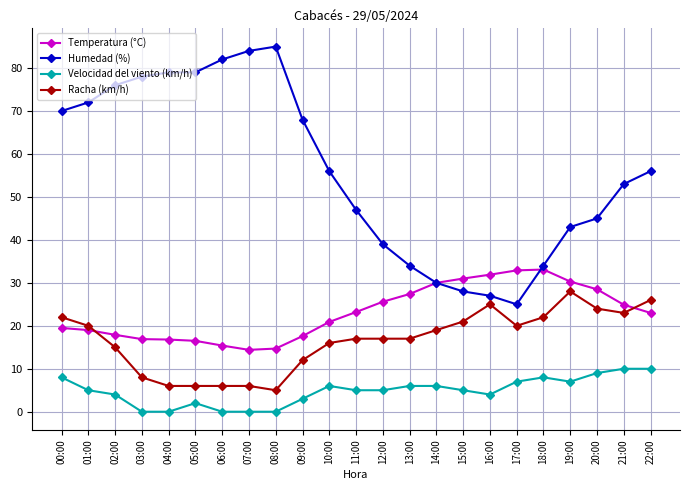

How many lines are shown in the chart?

4